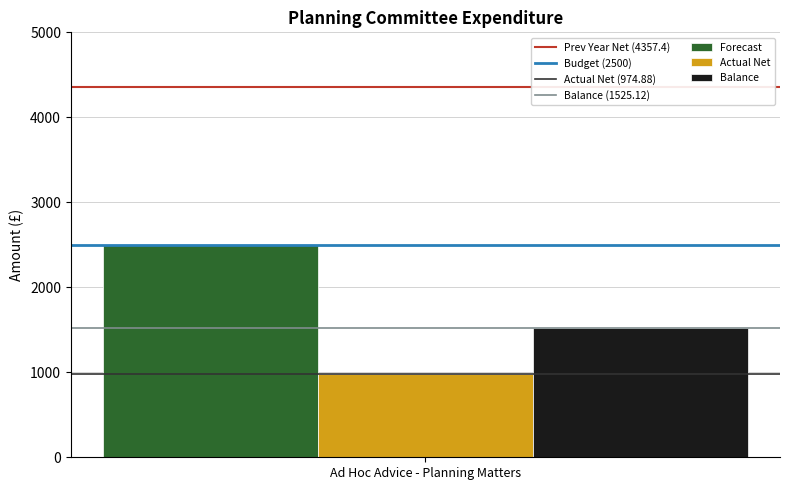

Rank the series by their maximum value, from highest to lowest.

Forecast, Balance, Actual Net